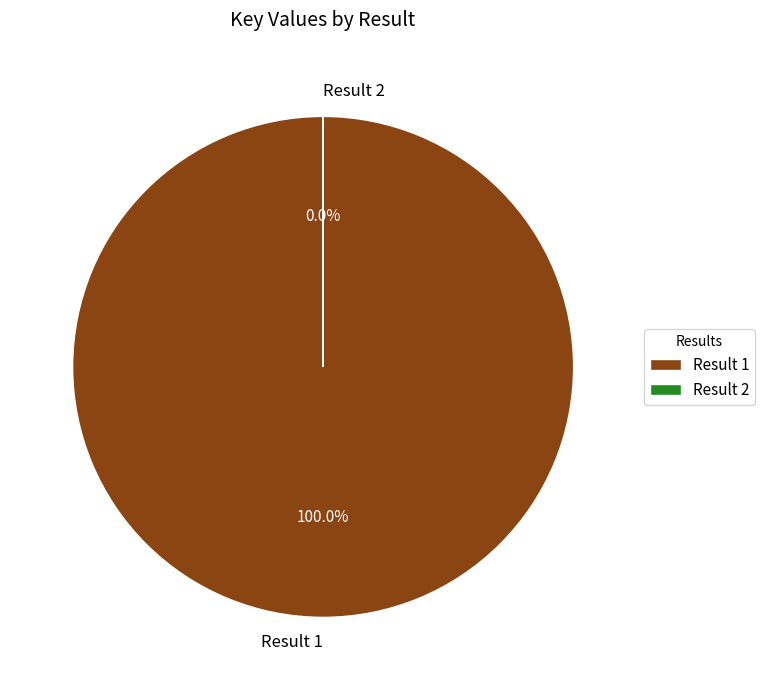

What is the change in value from Result 1 to Result 2?

-20175422